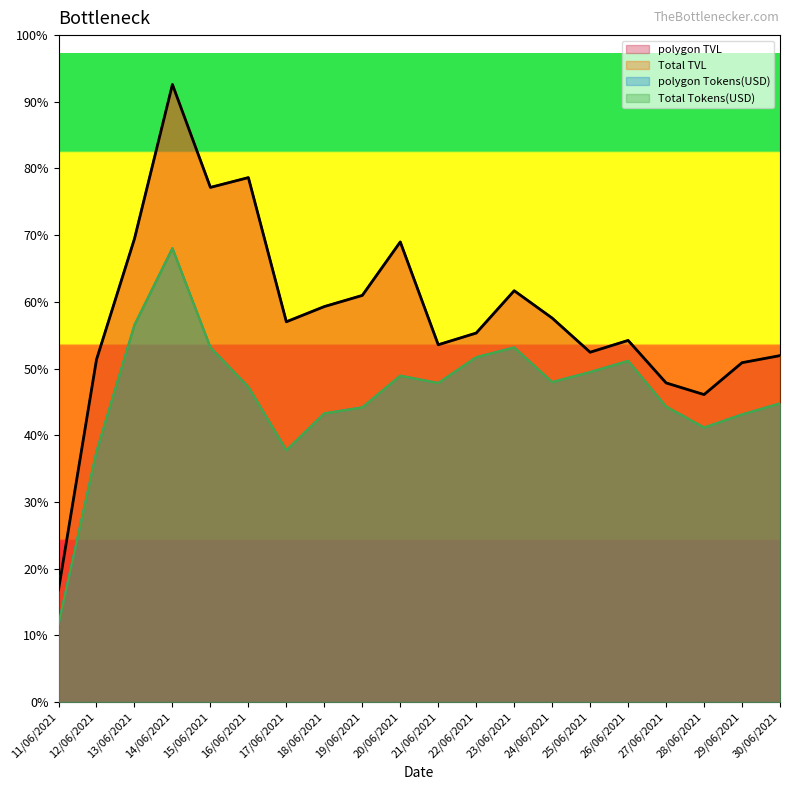

What is the label of the 4th point from the left?

14/06/2021